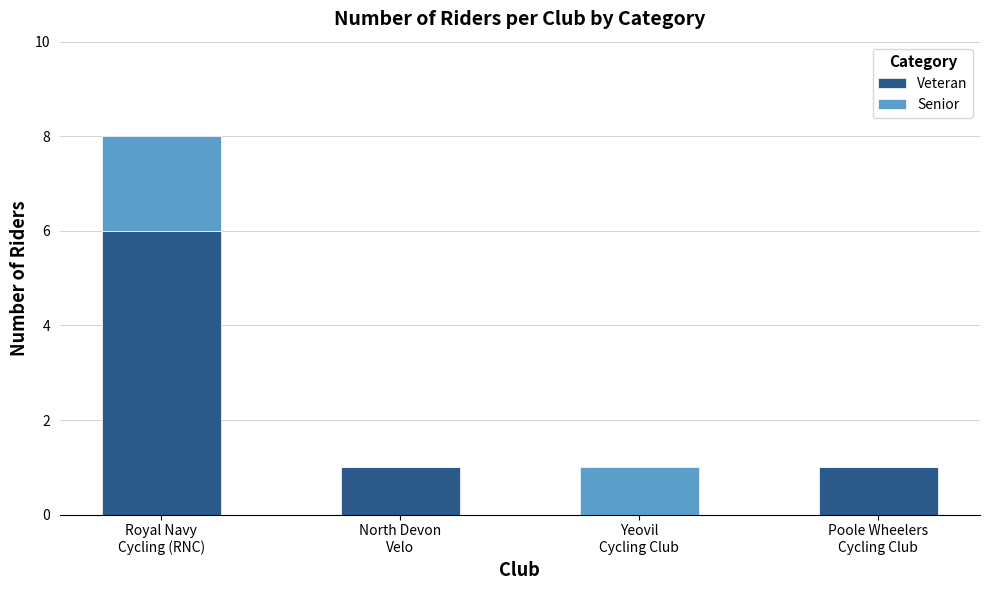

Are the bars grouped side by side (vs. stacked)?

No